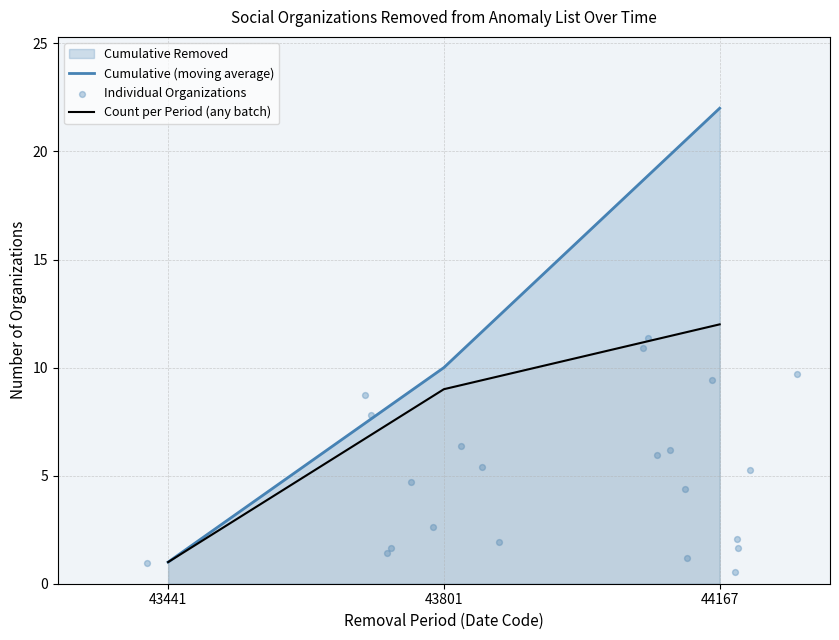

True or false: Count per Period (any batch) has a value of 6 at 43801.

False